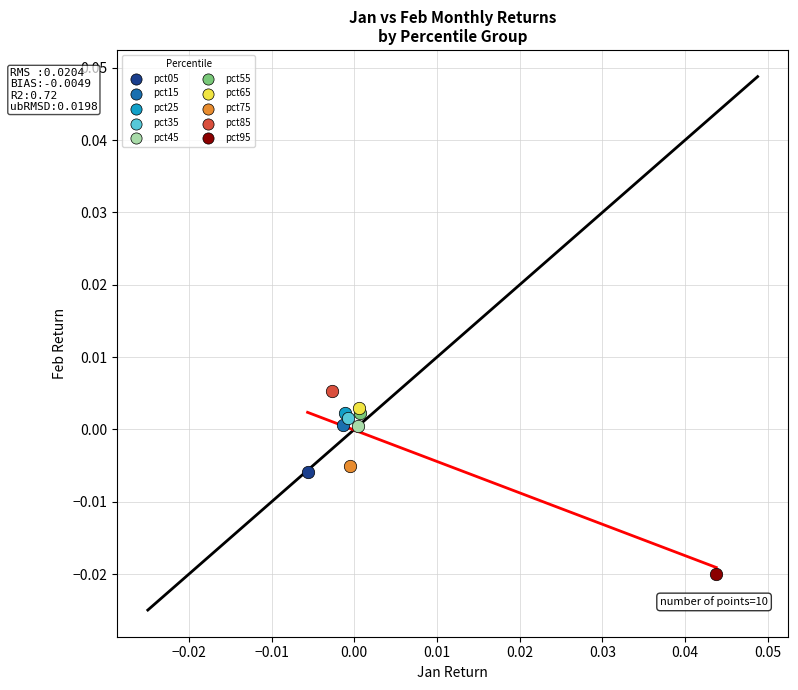

Which series reaches the maximum Y coordinate?

pct85